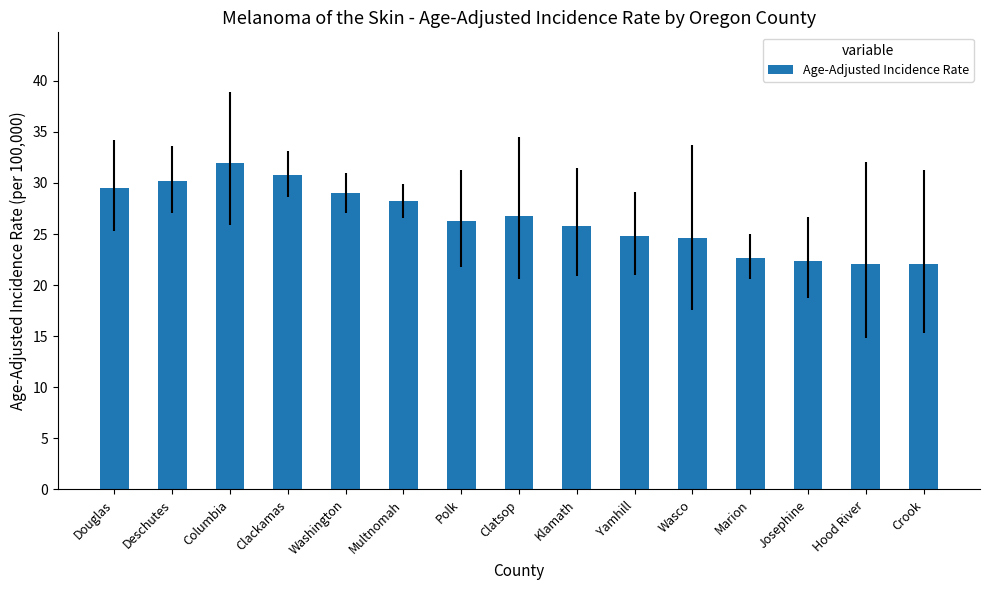

Which category has the highest value across all series?

Columbia